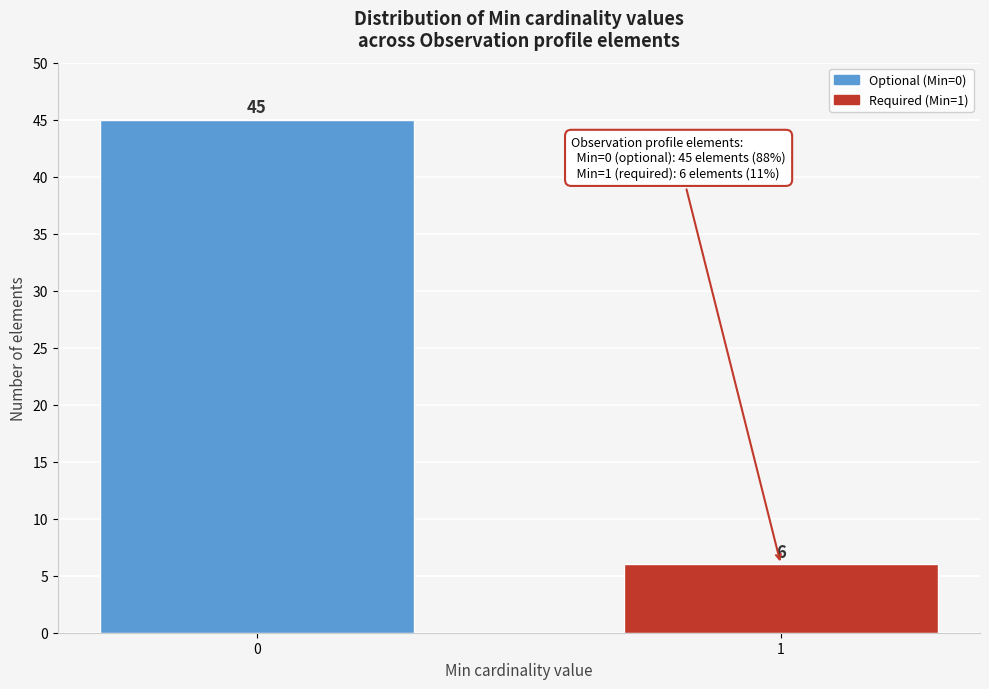

Reading left to right, what are all the values shown in this chart?

45	6